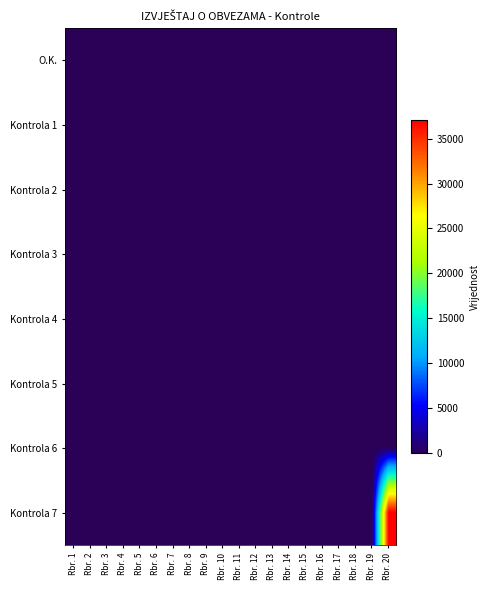

Count the number of categories in the chart.

20